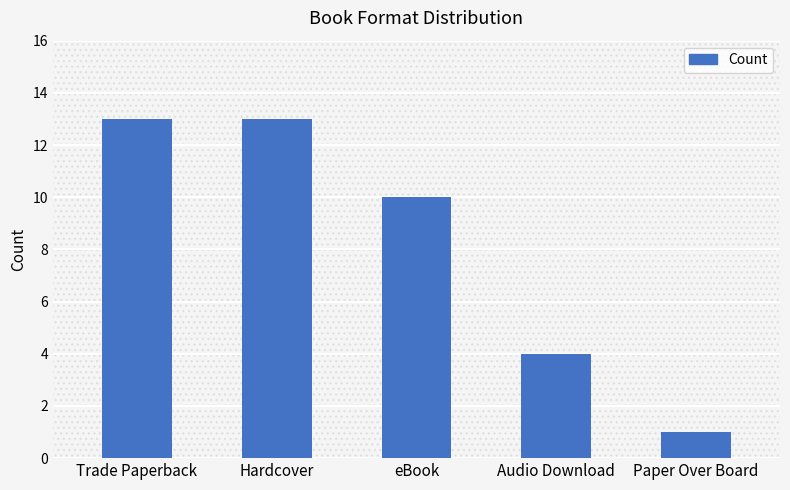

What is the difference between the values at Paper Over Board and Hardcover?

12